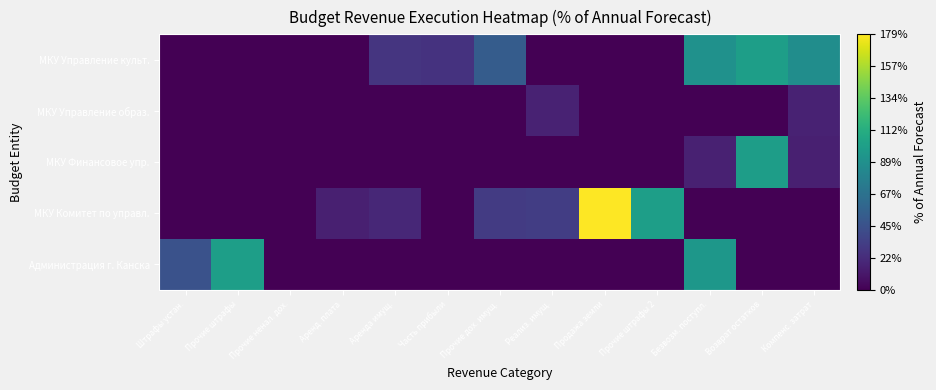

Reading right to left, what are all the values shown in this chart?

Администрация г. Канска: Компенс. затрат=0.0	Возврат остатков=0.0	Безвозм. поступл.=94.6	Прочие штрафы 2=0.0	Продажа земли=0.0	Реализ. имущ.=0.0	Прочие дох. имущ.=0.0	Часть прибыли=0.0	Аренда имущ.=0.0	Аренд. плата=0.0	Прочие ненал. дох.=0.0	Прочие штрафы=100.0	Штрафы устан.=45.0
МКУ Комитет по управл.: Компенс. затрат=0.0	Возврат остатков=0.0	Безвозм. поступл.=0.0	Прочие штрафы 2=100.0	Продажа земли=178.9	Реализ. имущ.=32.4	Прочие дох. имущ.=31.2	Часть прибыли=0.0	Аренда имущ.=19.6	Аренд. плата=15.9	Прочие ненал. дох.=0.0	Прочие штрафы=0.0	Штрафы устан.=0.0
МКУ Финансовое упр.: Компенс. затрат=15.5	Возврат остатков=99.7	Безвозм. поступл.=16.7	Прочие штрафы 2=0.0	Продажа земли=0.0	Реализ. имущ.=0.0	Прочие дох. имущ.=0.0	Часть прибыли=0.0	Аренда имущ.=0.0	Аренд. плата=0.0	Прочие ненал. дох.=0.0	Прочие штрафы=0.0	Штрафы устан.=0.0
МКУ Управление образ.: Компенс. затрат=17.0	Возврат остатков=0.0	Безвозм. поступл.=0.0	Прочие штрафы 2=0.0	Продажа земли=0.0	Реализ. имущ.=17.1	Прочие дох. имущ.=0.0	Часть прибыли=0.0	Аренда имущ.=0.0	Аренд. плата=0.0	Прочие ненал. дох.=0.0	Прочие штрафы=0.0	Штрафы устан.=0.0
МКУ Управление культ.: Компенс. затрат=87.5	Возврат остатков=100.0	Безвозм. поступл.=90.7	Прочие штрафы 2=0.0	Продажа земли=0.0	Реализ. имущ.=0.0	Прочие дох. имущ.=52.4	Часть прибыли=25.9	Аренда имущ.=27.3	Аренд. плата=0.0	Прочие ненал. дох.=0.0	Прочие штрафы=0.0	Штрафы устан.=0.0